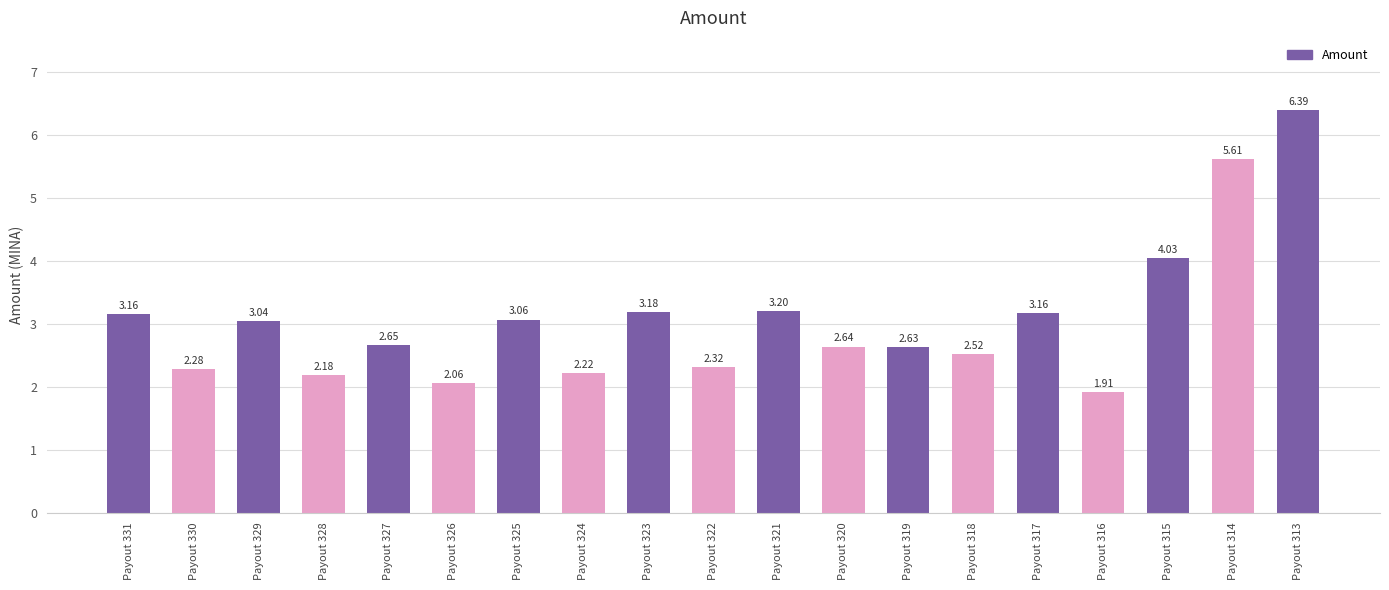

What is the change in value from Payout 327 to Payout 325?

+0.4